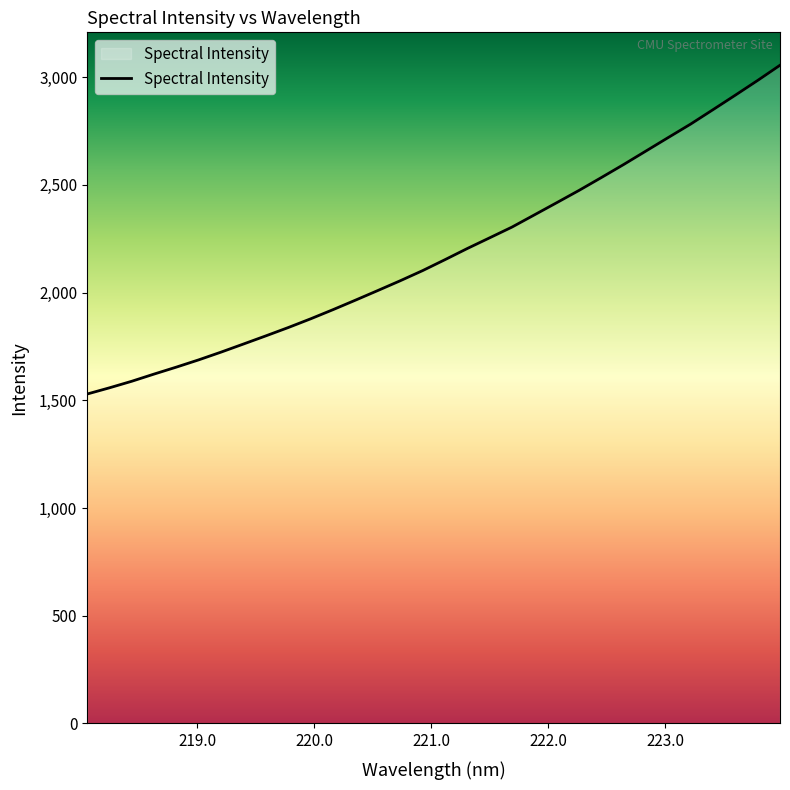

What is the minimum value shown in the chart?

1528.8